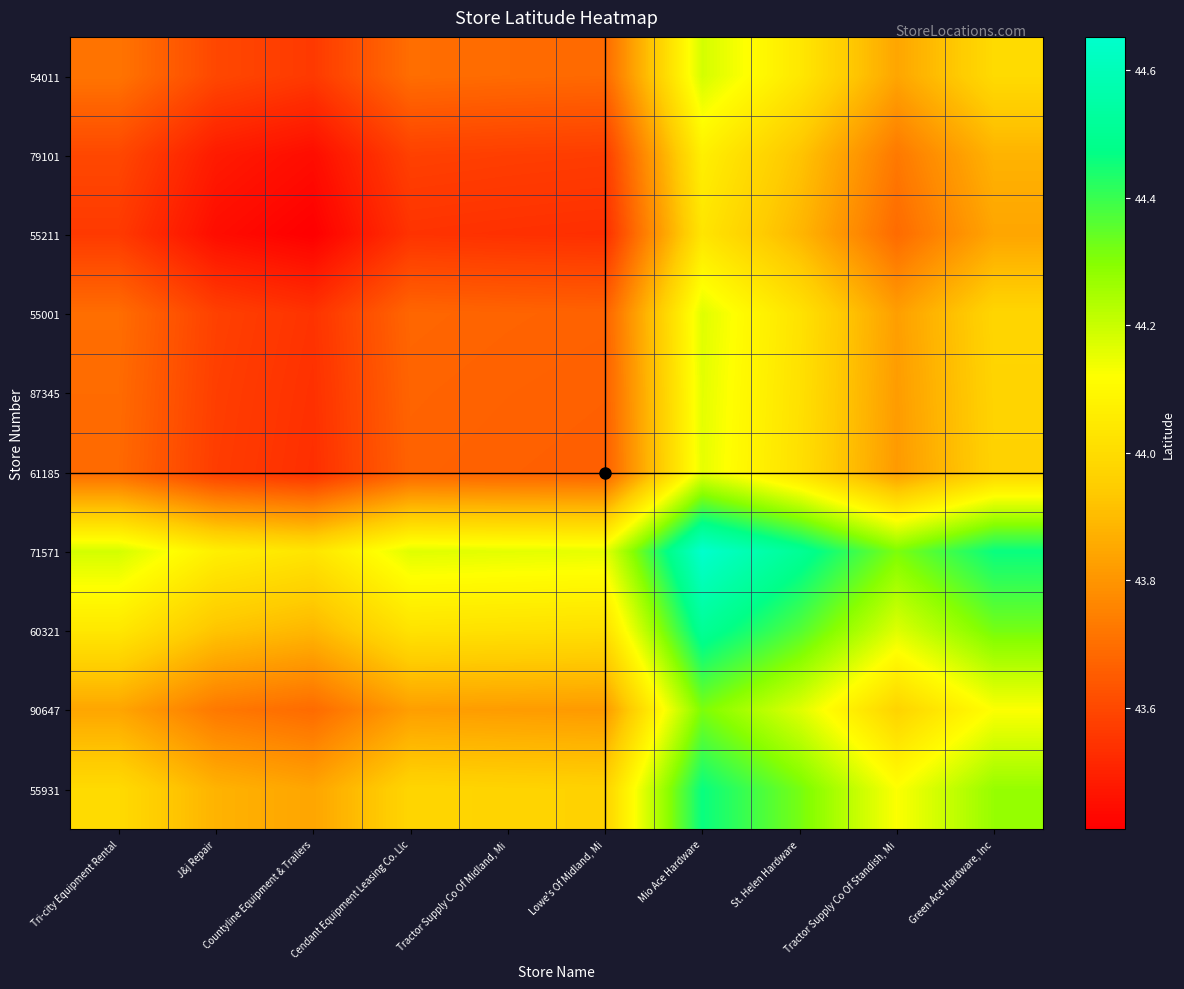

At Tractor Supply Co Of Standish, Mi, list the series in order from largest to smallest.

71571, 60321, 55931, 90647, 54011, 55001, 87345, 61185, 79101, 55211